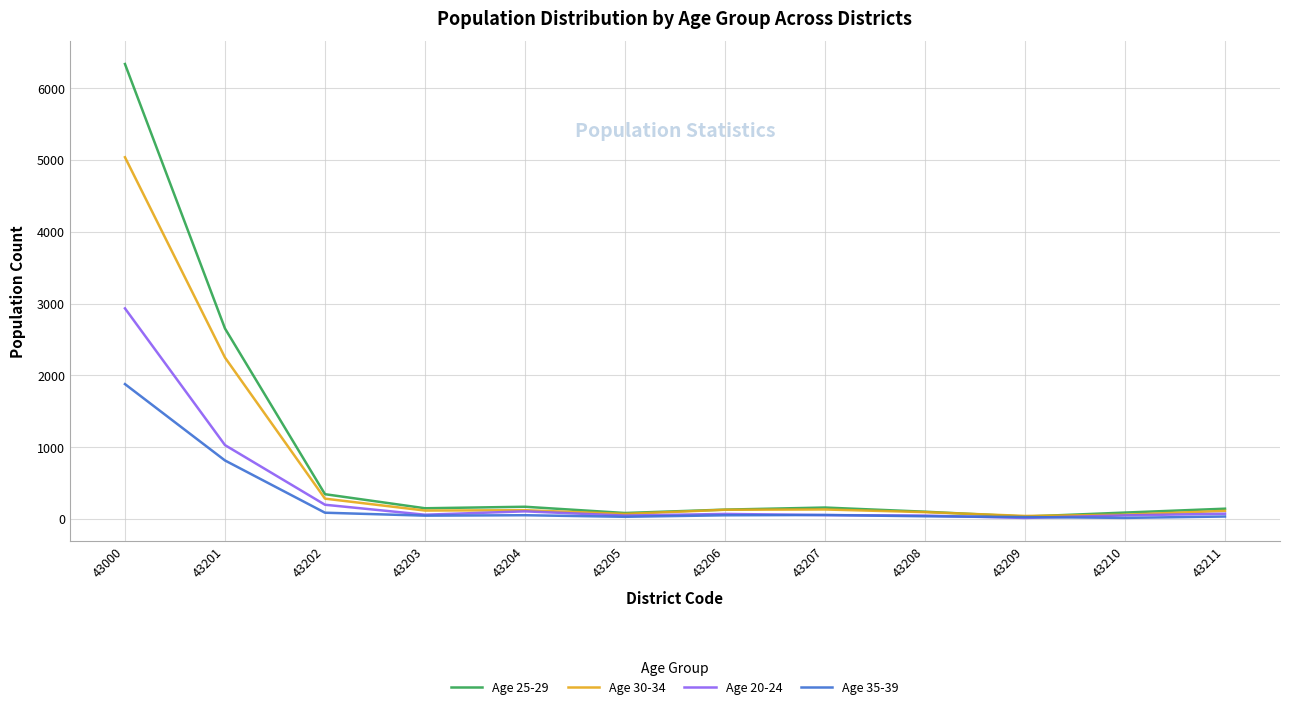

Which label corresponds to the largest value in the chart?

43000